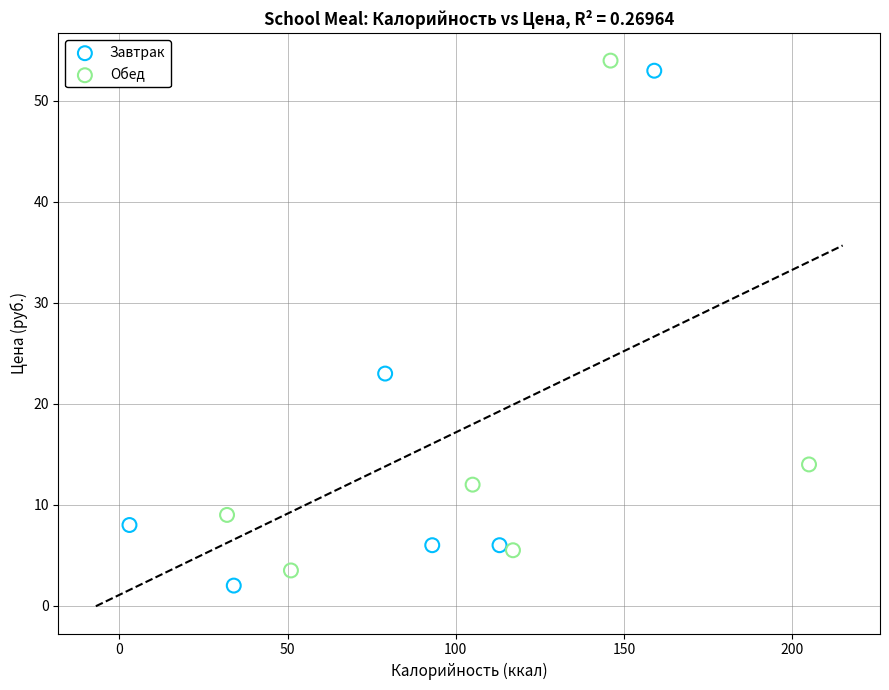

Which series contains the lowest Y value?

Завтрак